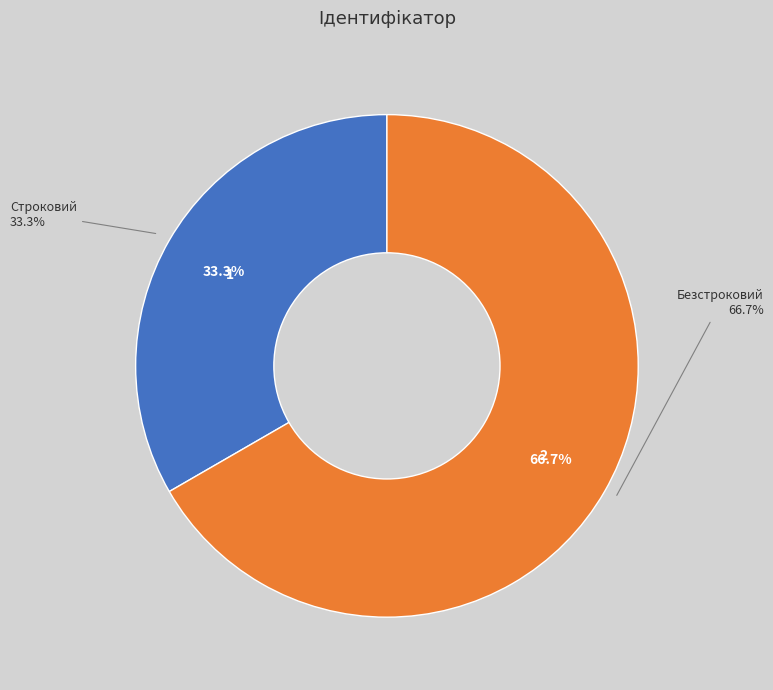

How many slices are in this pie chart?

2